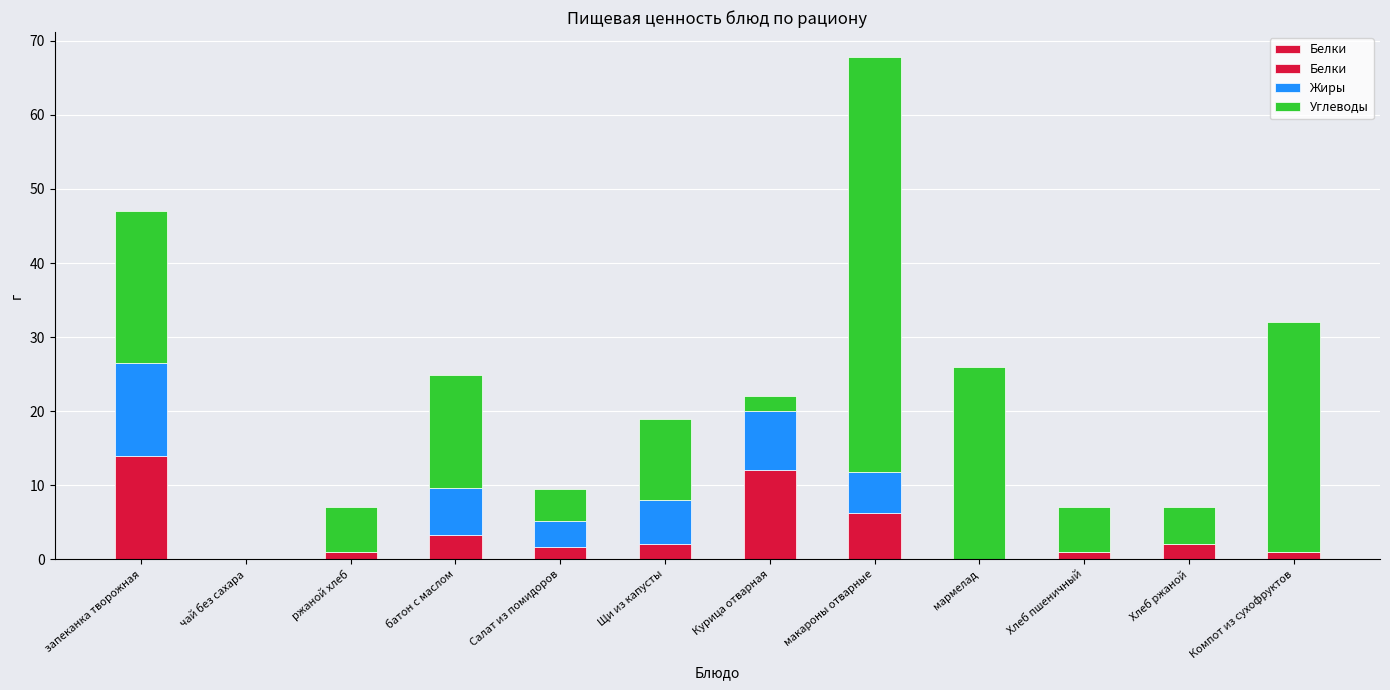

Rank the series by their maximum value, from highest to lowest.

Углеводы, Белки, Жиры